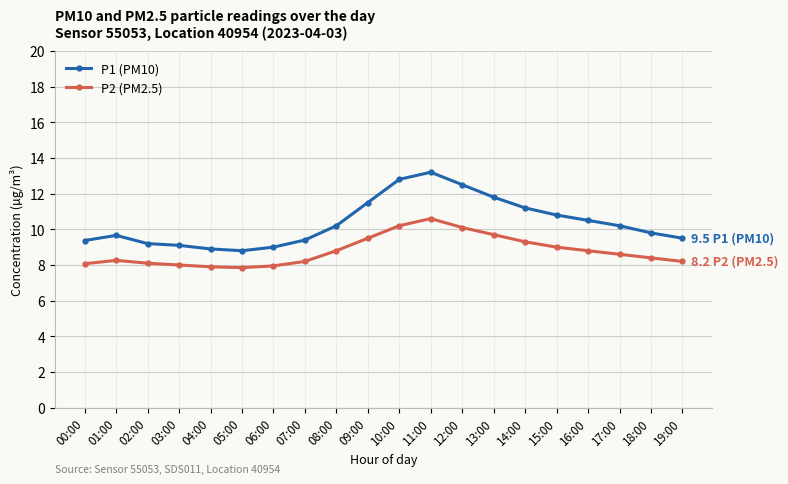

What is the label of the 20th point from the right?

00:00